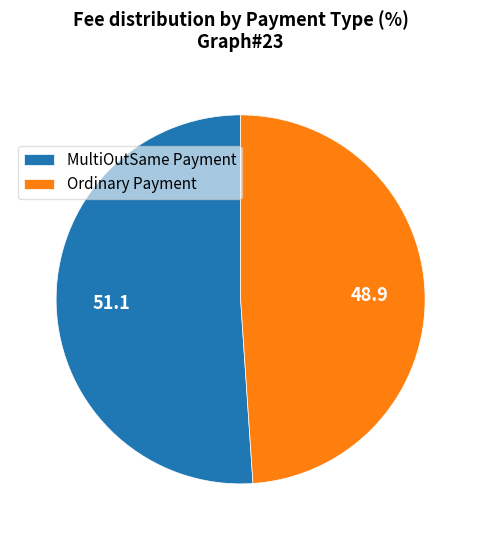

Rank the categories by value from highest to lowest.

MultiOutSame Payment, Ordinary Payment